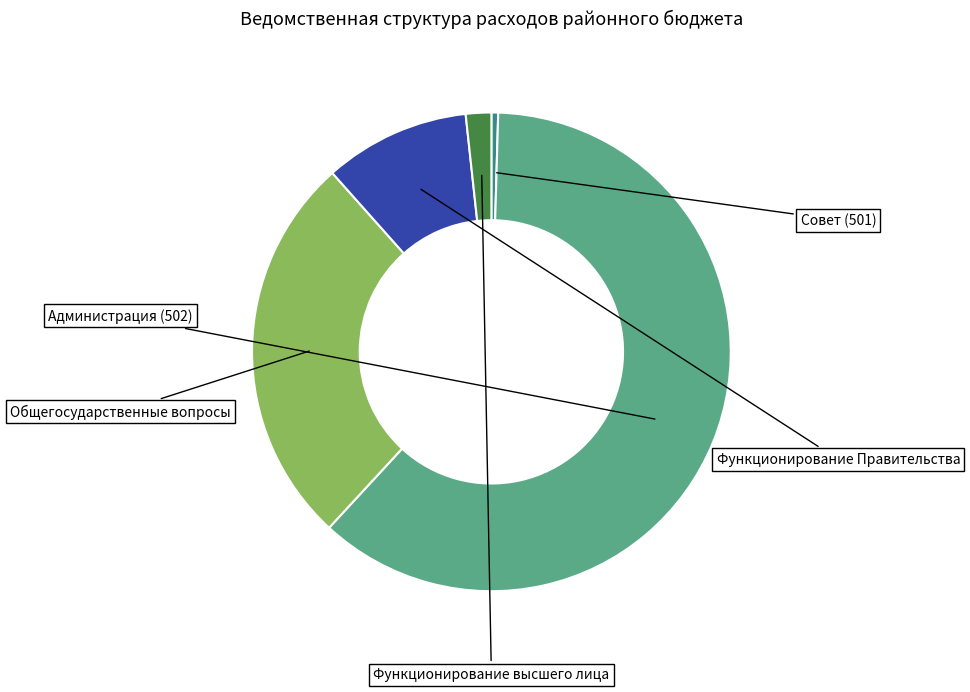

How many segments does this pie chart have?

5